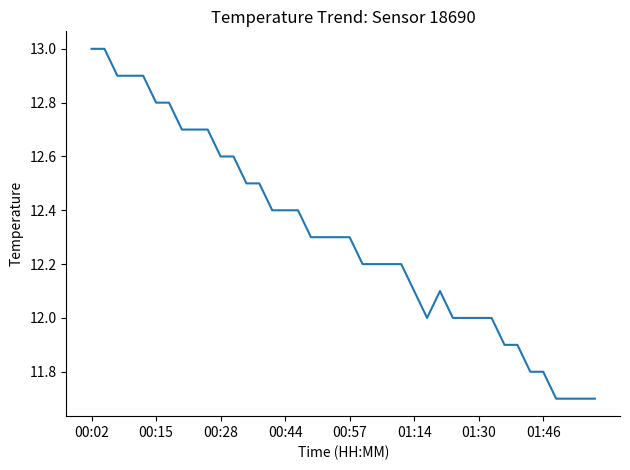

What is the greatest value displayed?

13.0